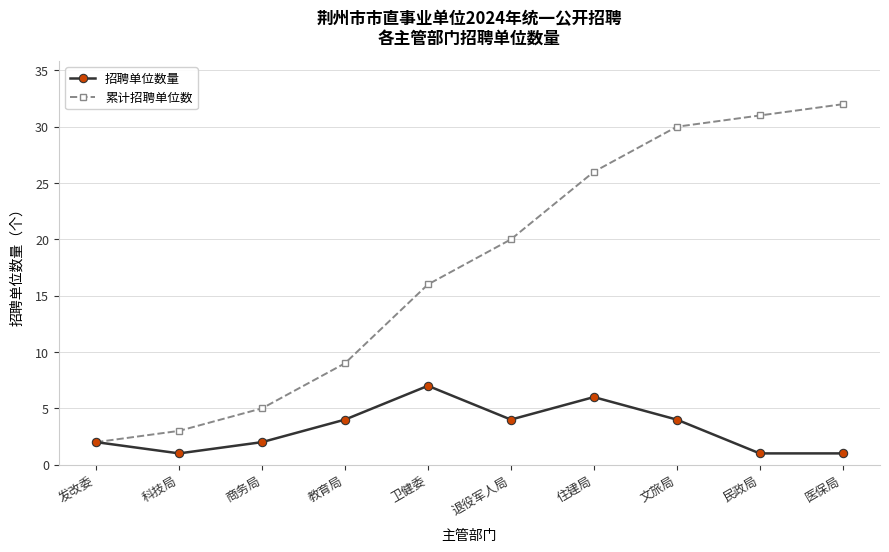

At how many categories does at least one series exceed 23?

4